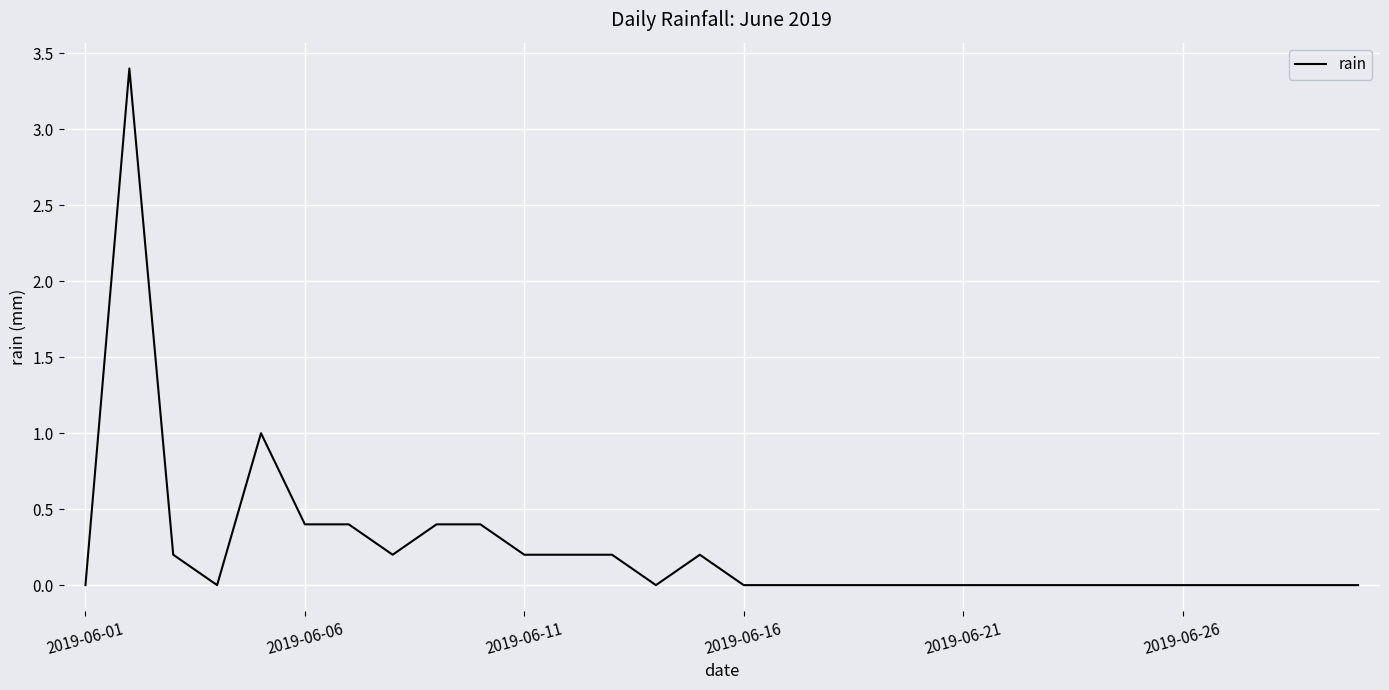

What is the difference between the maximum and minimum values?

3.4